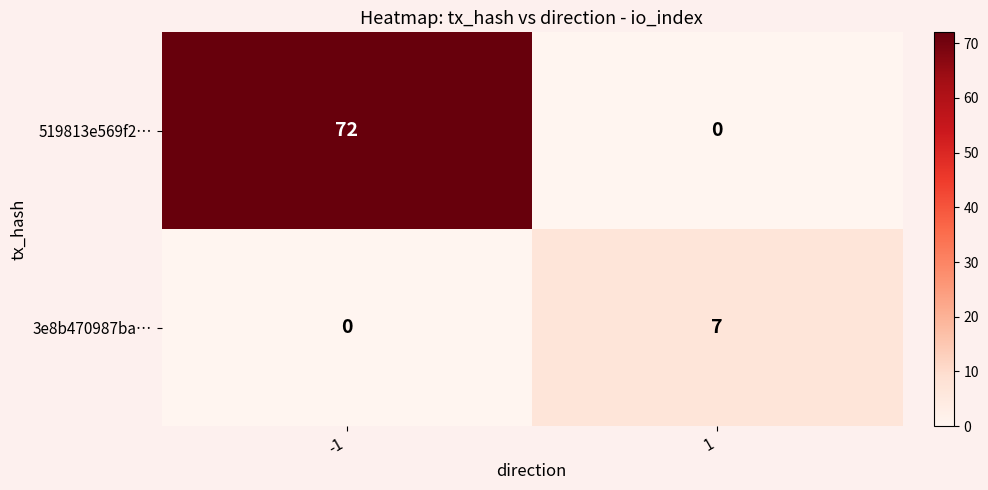

What is the difference between the highest and lowest values at -1?

72